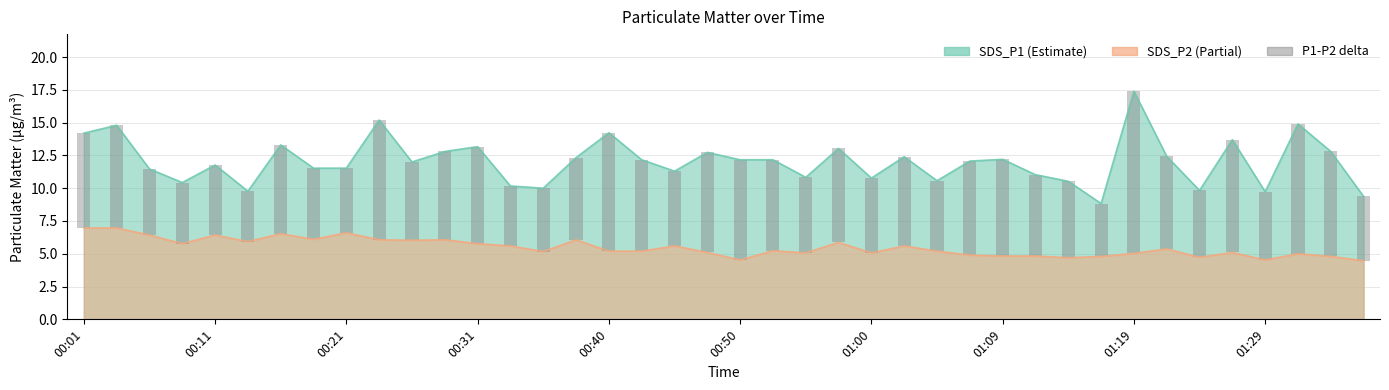

Reading left to right, transcribe all the data shown in this chart.

7.2	7.8	5.0	4.7	5.3	3.8	6.8	5.4	4.9	9.1	6.0	6.7	7.4	4.6	4.8	6.3	9.0	7.0	5.7	7.6	7.6	6.9	5.8	7.2	5.7	6.8	5.4	7.2	7.4	6.2	5.8	4.0	12.4	7.1	5.1	8.6	5.2	9.9	8.0	4.9